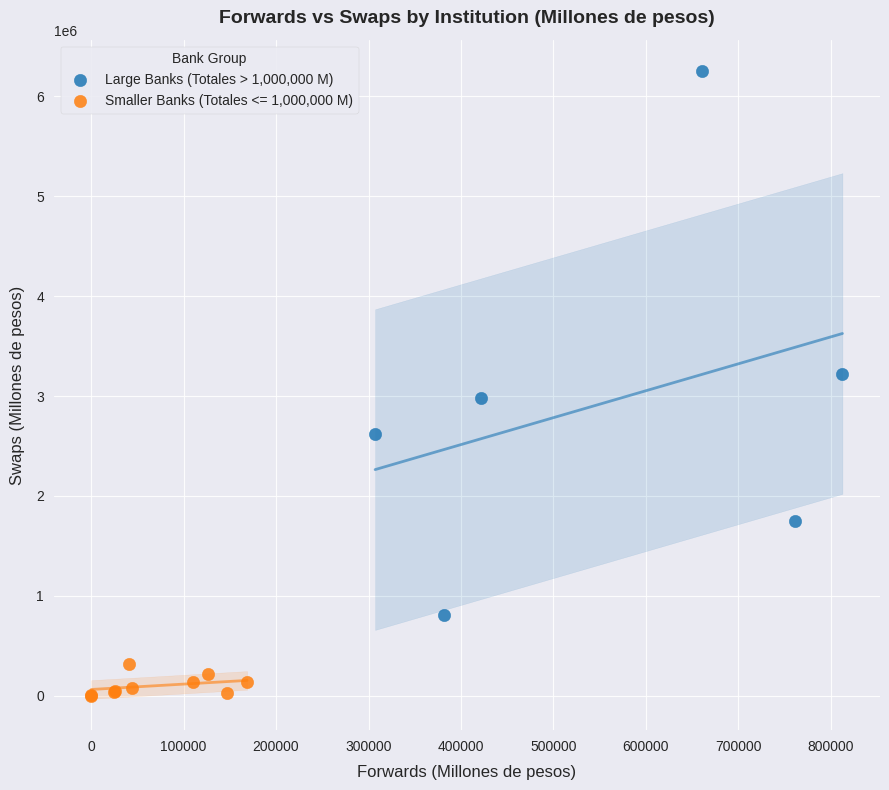

Which series contains the highest Y value?

Large Banks (Totales > 1,000,000 M)